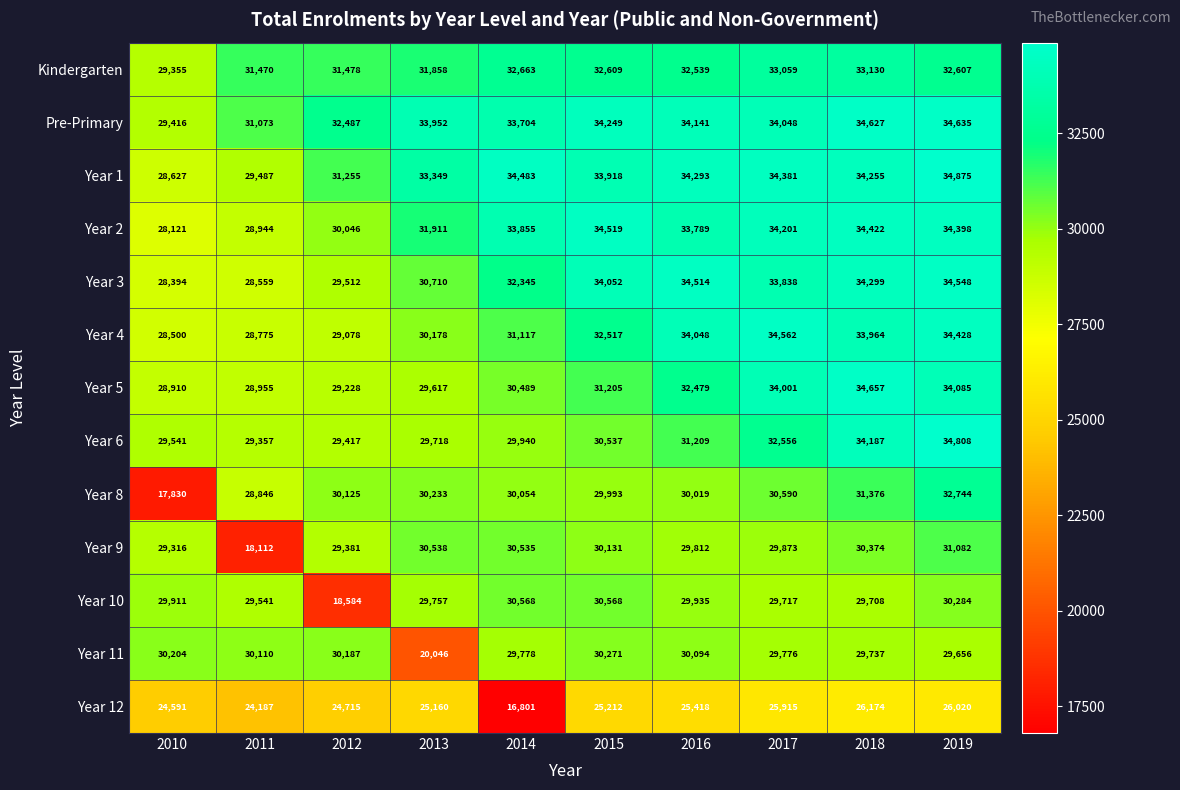

What is the difference between the Year 5 values at 2013 and 2012?

389